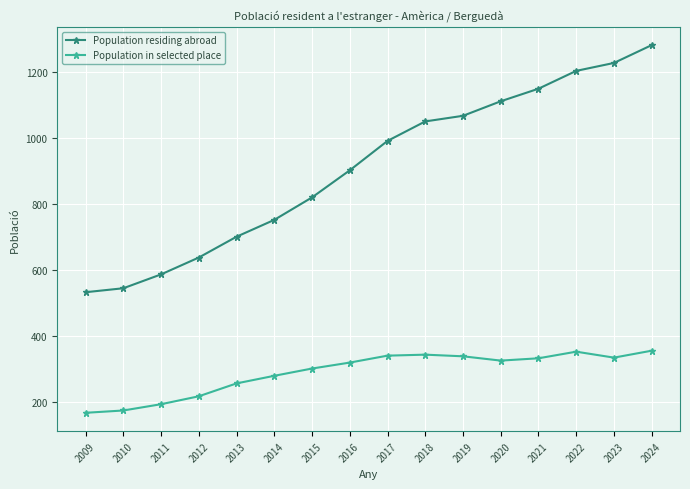

What is the difference between the maximum and second lowest values in the Population in selected place series?

181